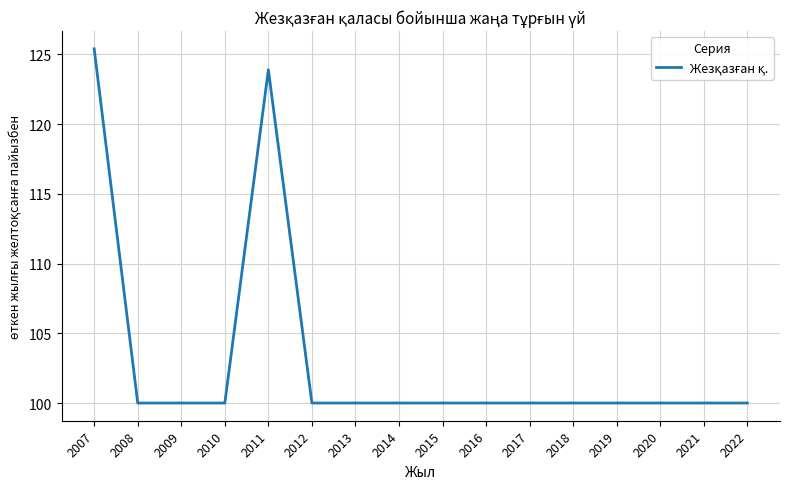

The value at 2007 is 125.4. True or false?

True